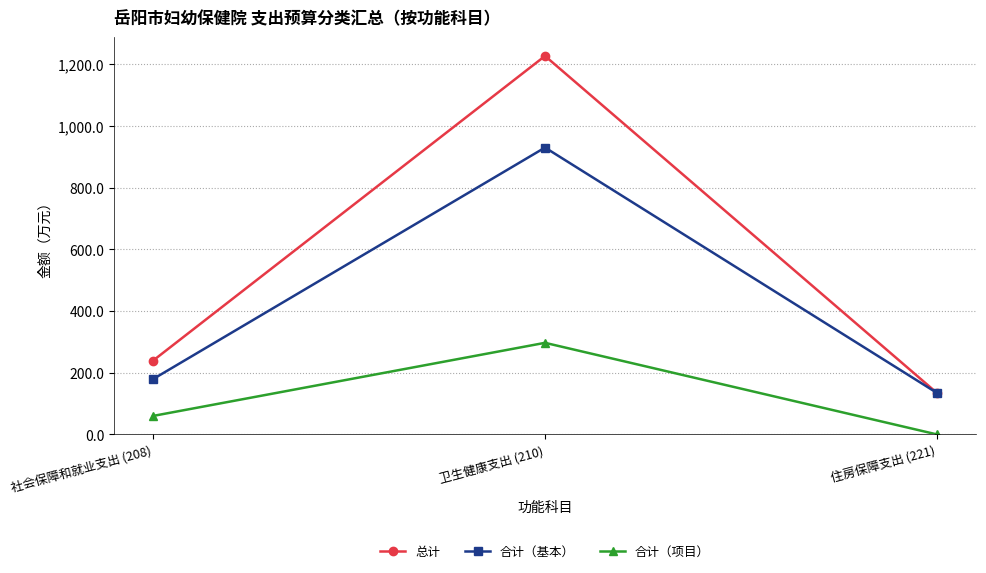

What is the sum of all 合计（项目） values?

357.0